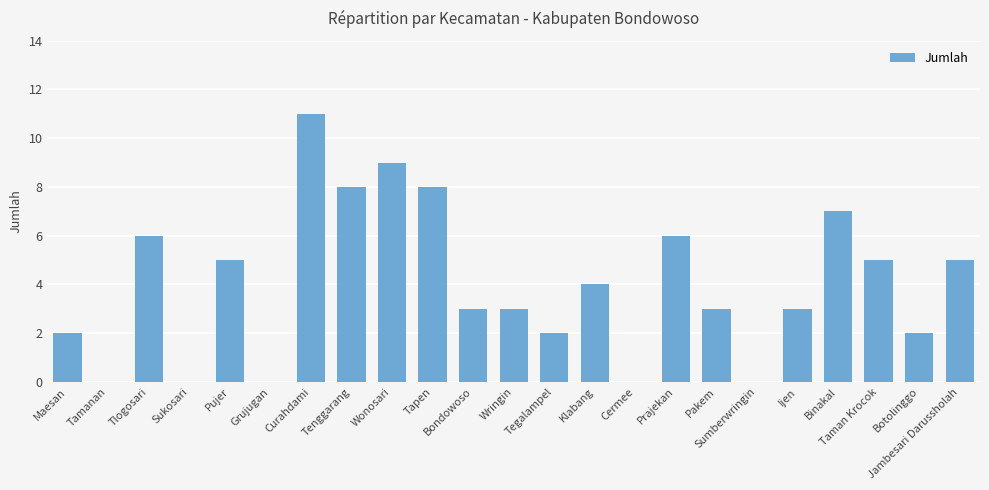

Count the number of categories in the chart.

23